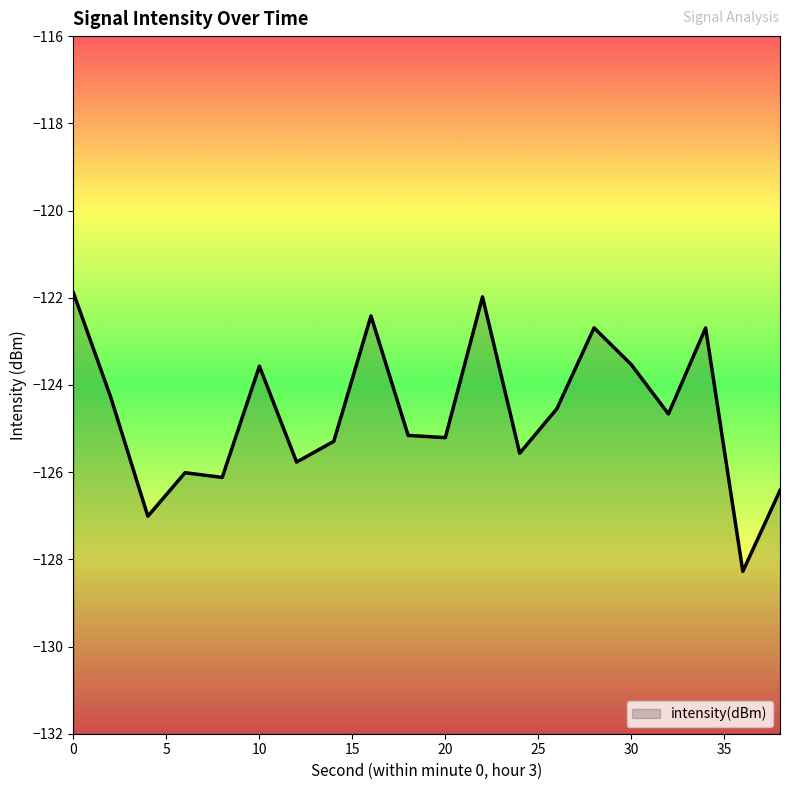

Where is the first local minimum?

4